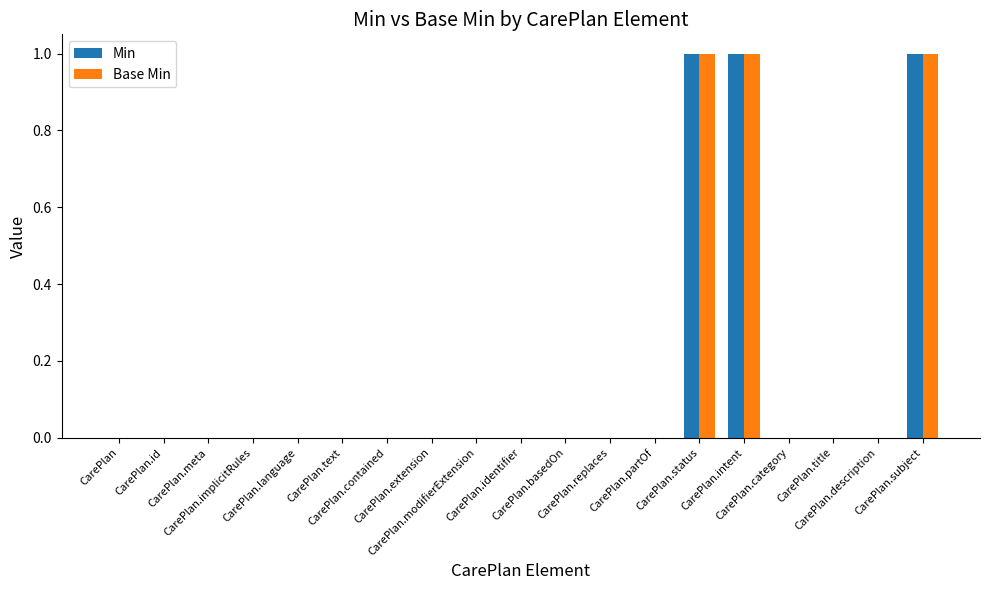

Reading left to right, transcribe all the data shown in this chart.

Min: 0	0	0	0	0	0	0	0	0	0	0	0	0	1	1	0	0	0	1
Base Min: 0	0	0	0	0	0	0	0	0	0	0	0	0	1	1	0	0	0	1